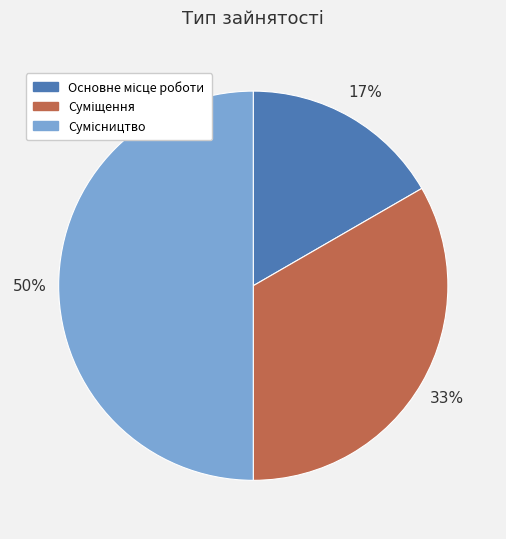

To the nearest percent, what is the average slice percentage?

33%